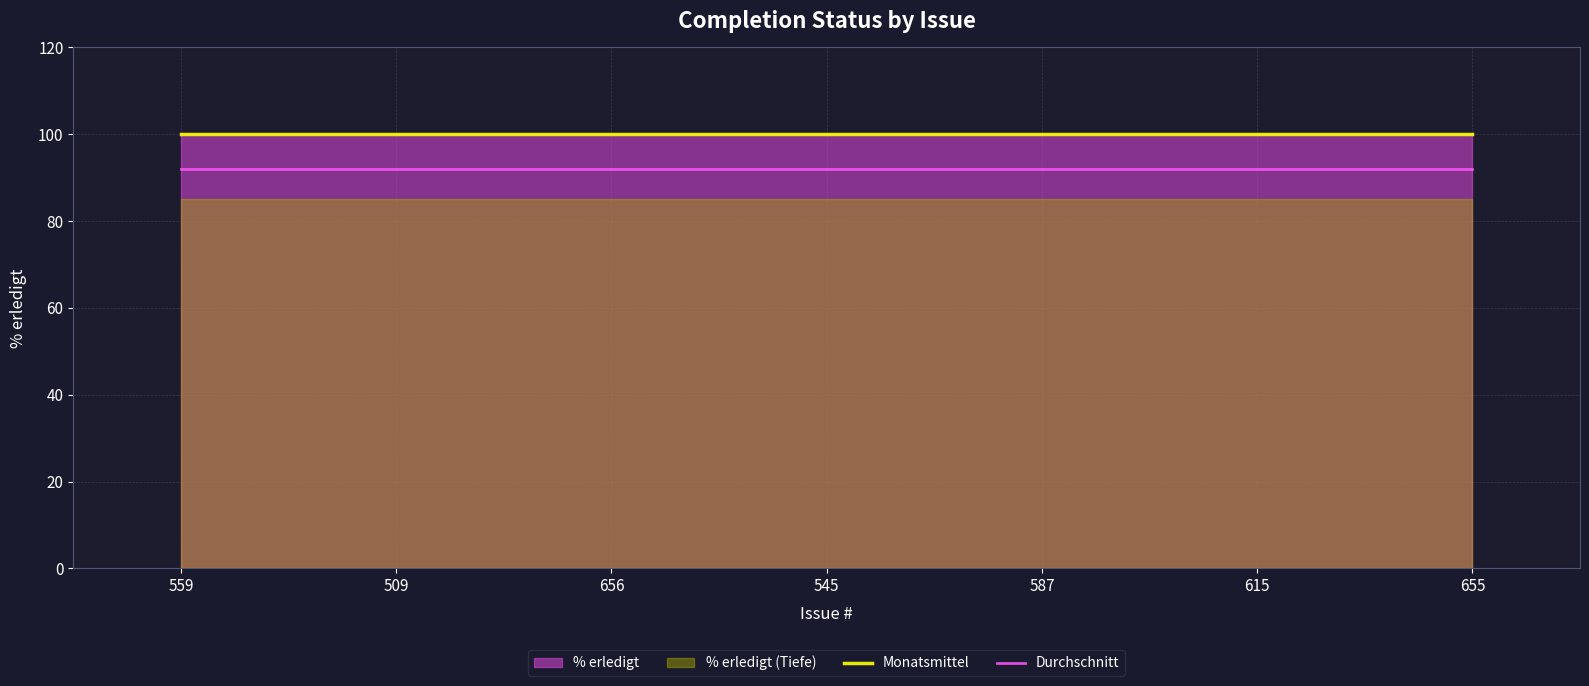

Which series has the largest range (max minus min)?

Monatsmittel